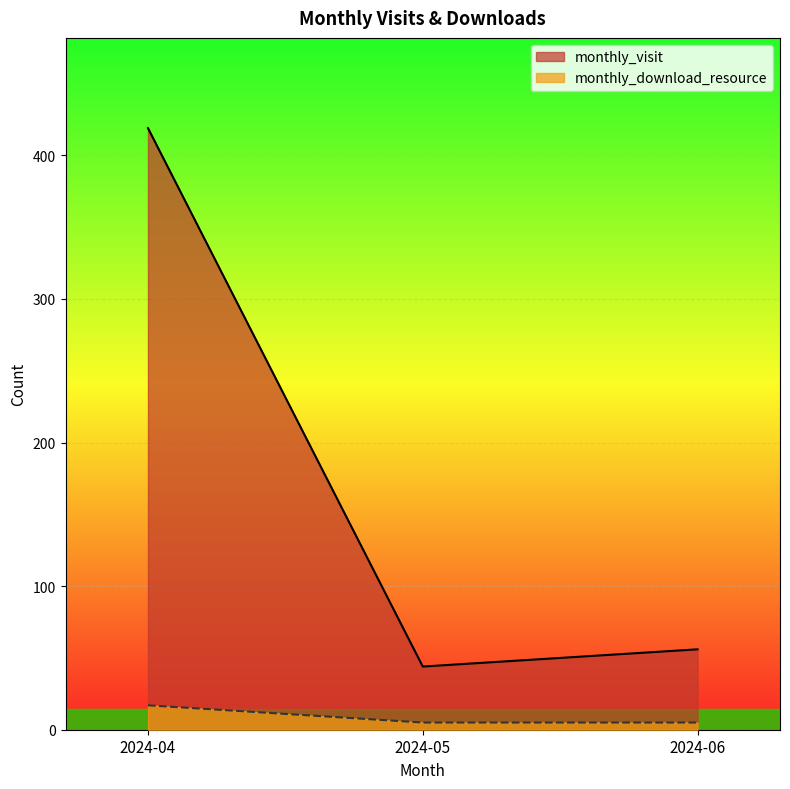

How many lines are shown in the chart?

2